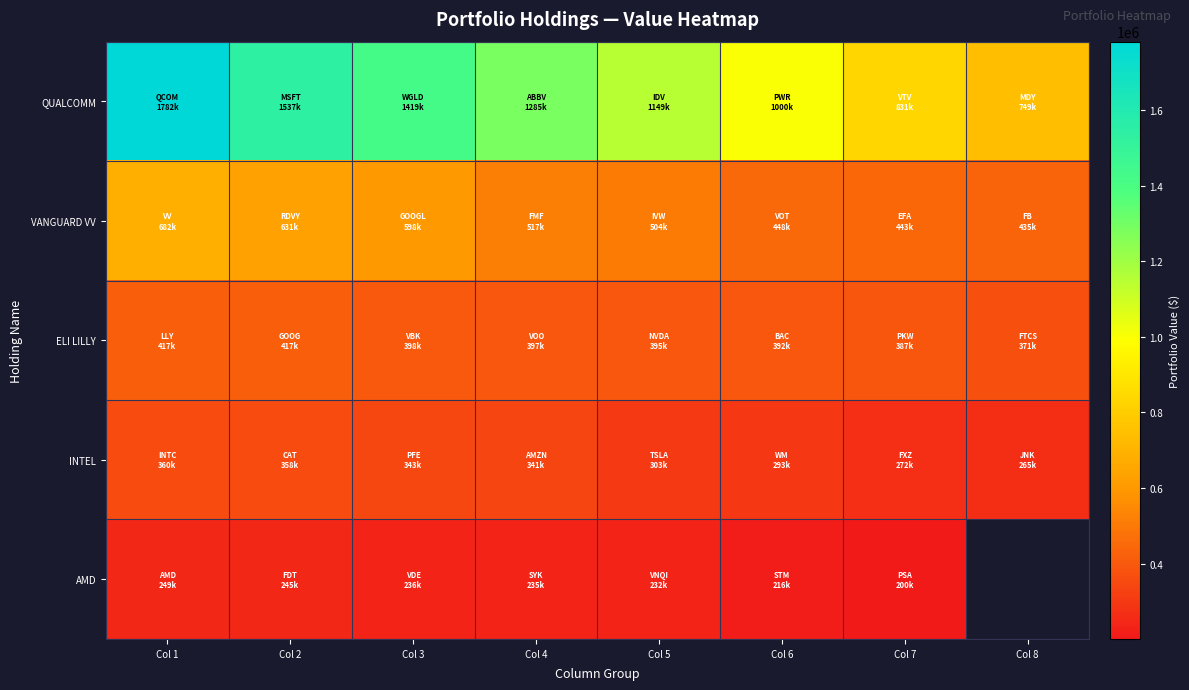

Where does the ELI LILLY series first go above 396626?

Col 1